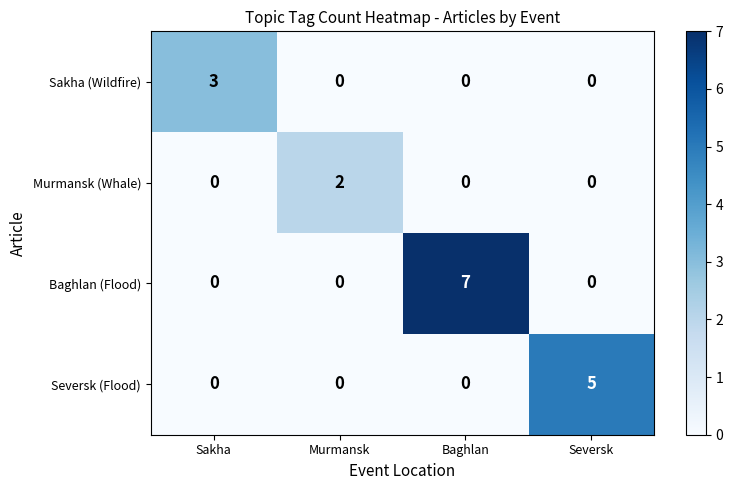

Which series changed the most between Sakha and Seversk?

Seversk (Flood)